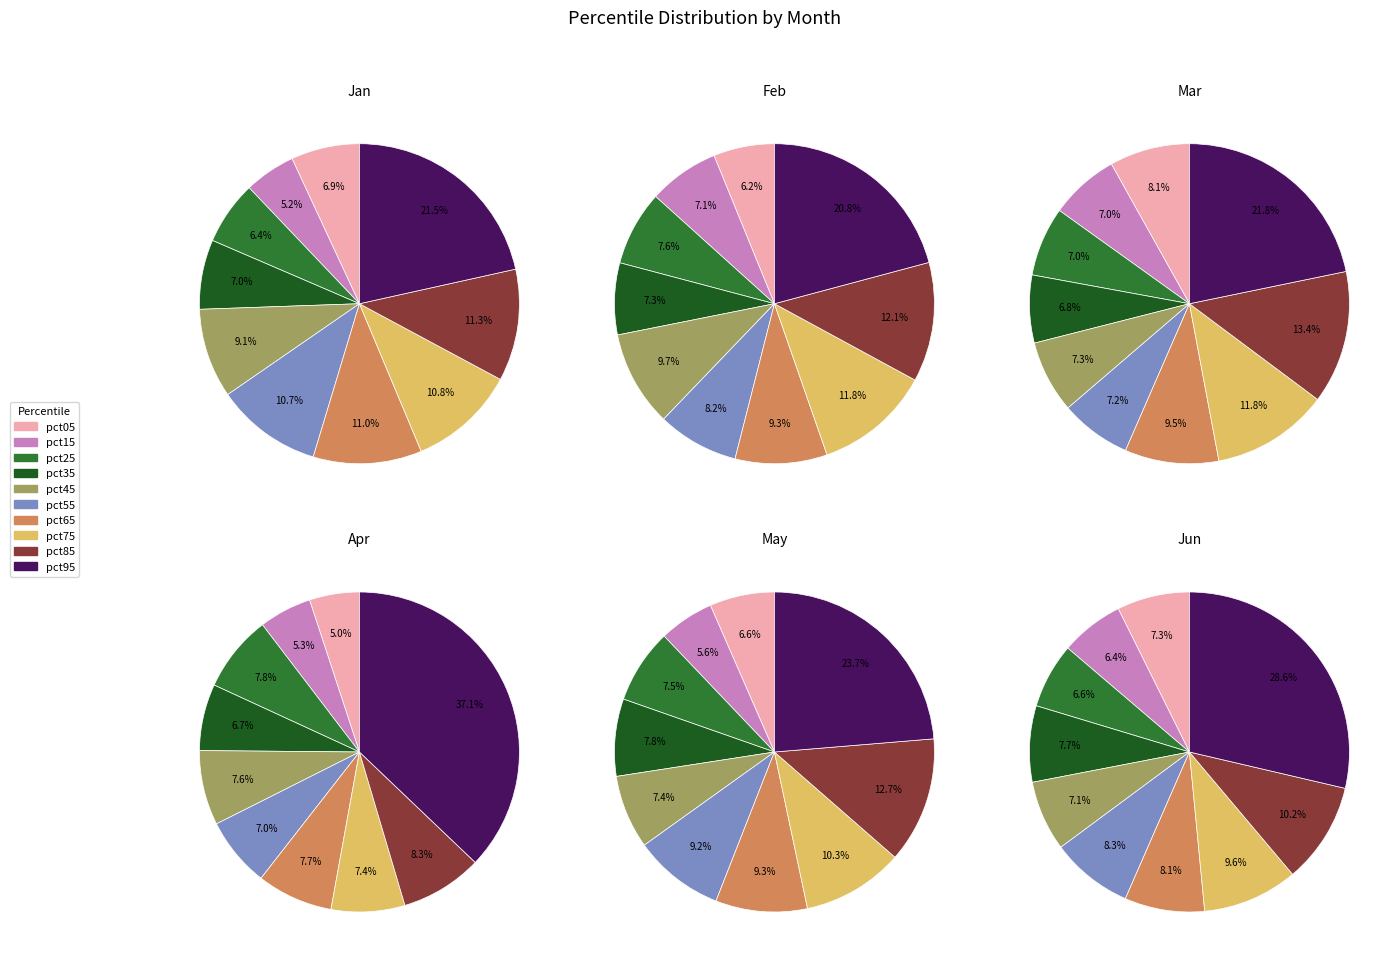

What is the smallest slice in the pie chart?

pct05